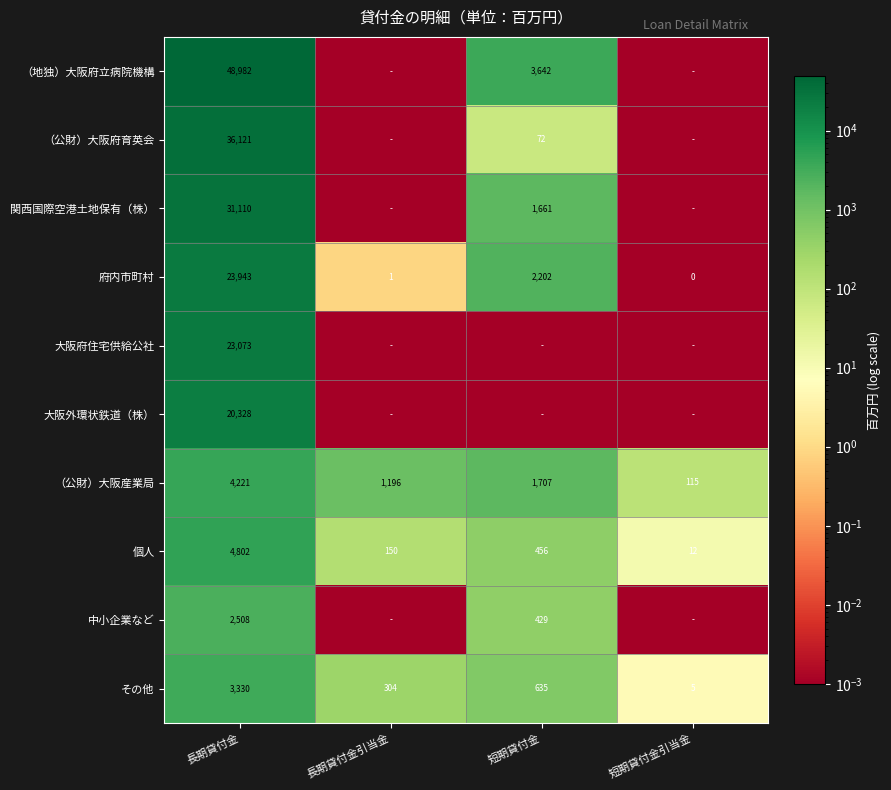

Rank the categories by その他 value from lowest to highest.

短期貸付金引当金, 長期貸付金引当金, 短期貸付金, 長期貸付金